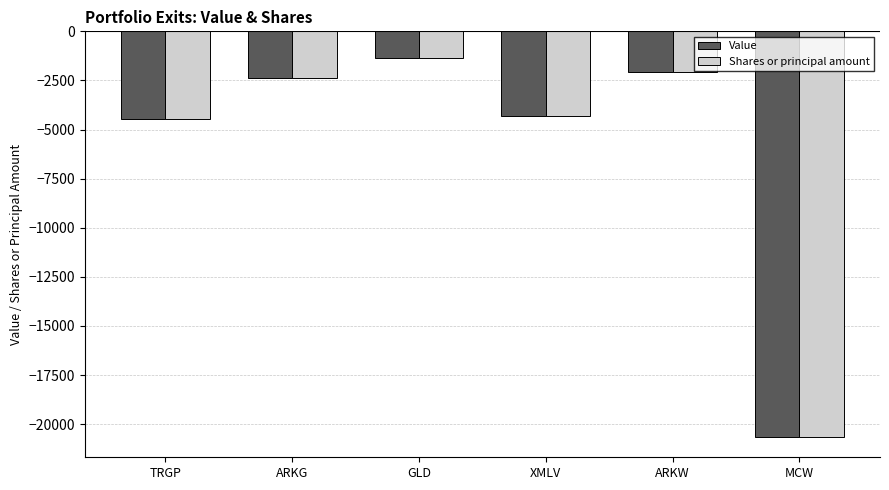

What is the minimum value for Shares or principal amount?

-20653